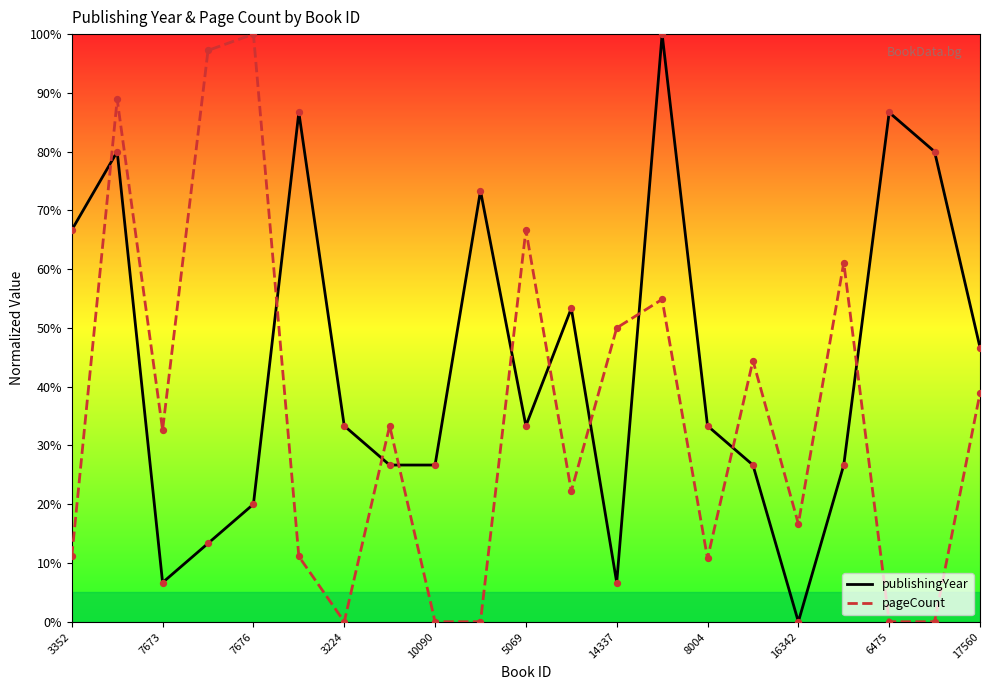

Which series reaches the maximum Y coordinate?

publishingYear